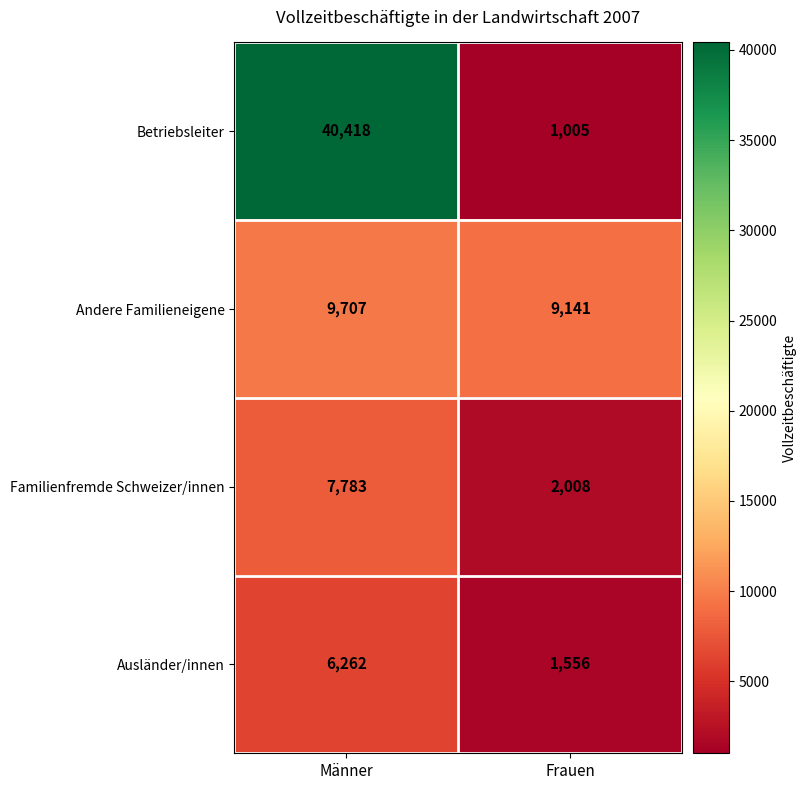

What is the average value of the Andere Familieneigene series?

9424